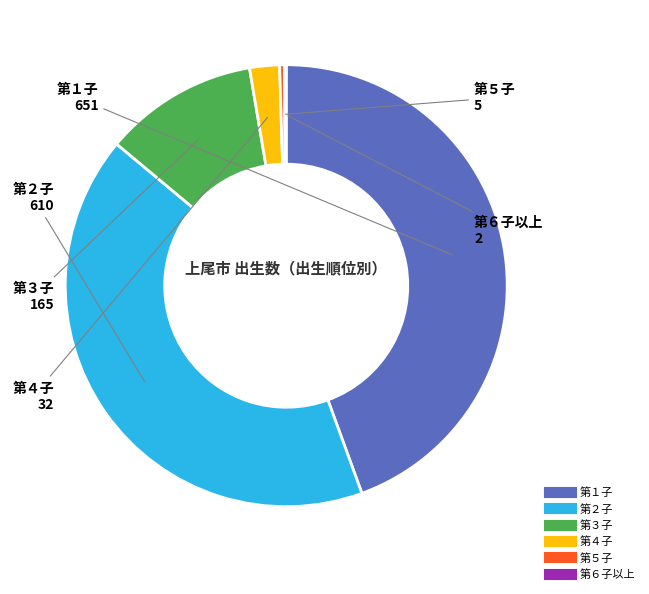

Do 第４子 and 第２子 together represent more than half of the pie?

No